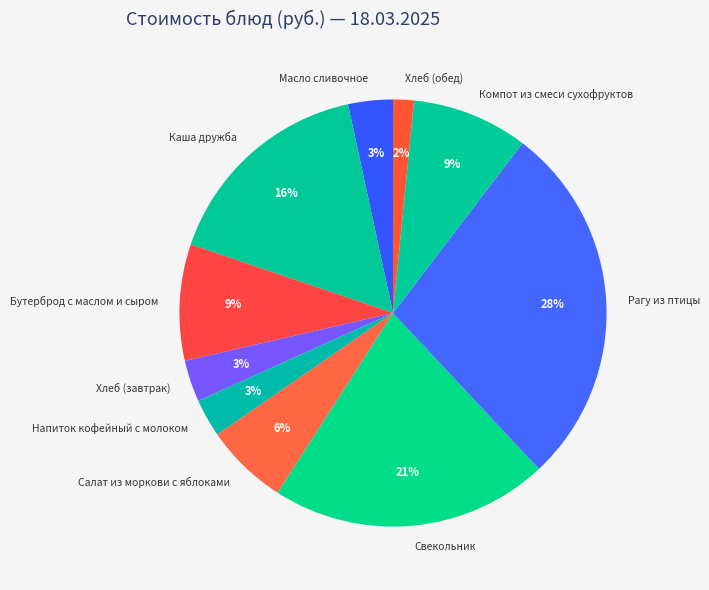

Is the sum of Хлеб (завтрак) and Каша дружба greater than half?

No